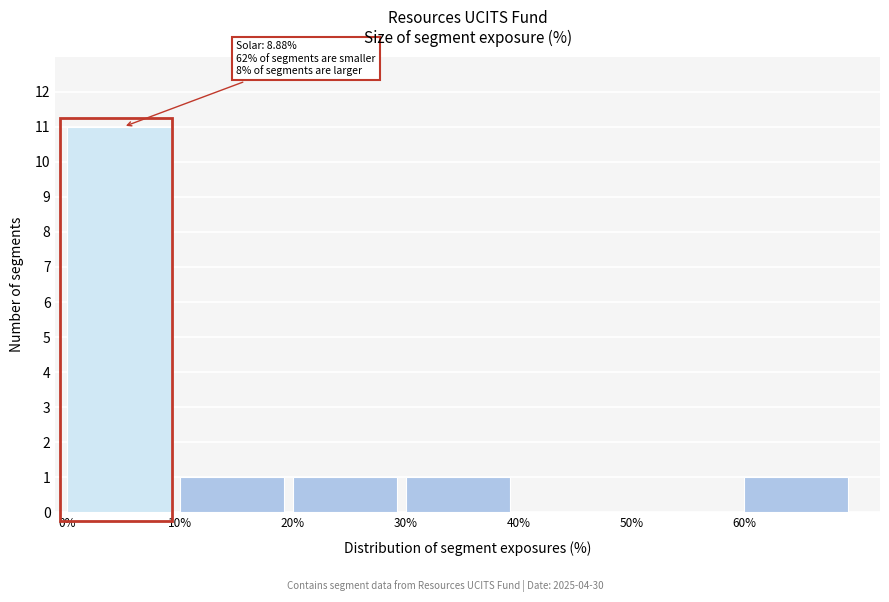

Reading left to right, list all the values displayed in this chart.

0%=11	10%=1	20%=1	30%=1	40%=0	50%=0	60%=1